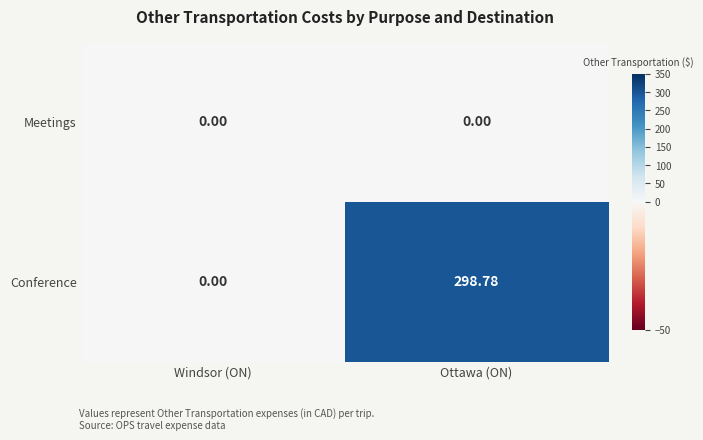

Which category has the highest value in the Conference series?

Ottawa (ON)